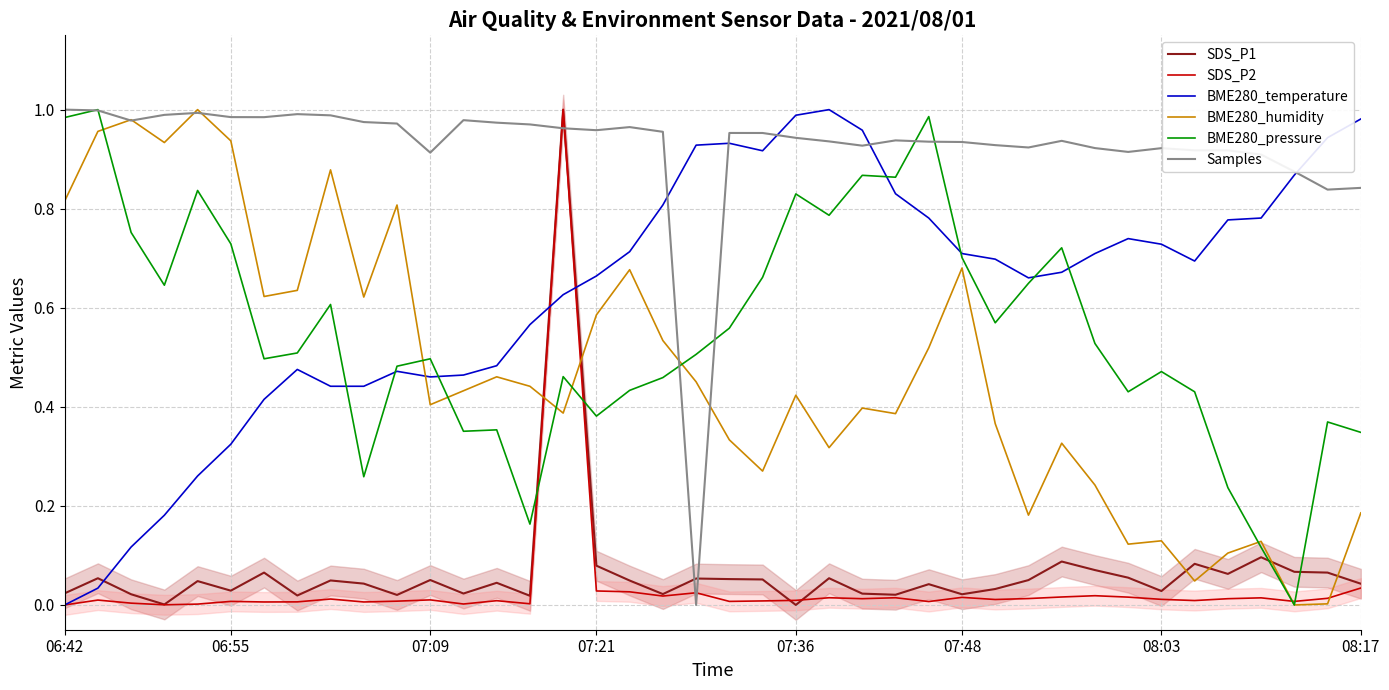

True or false: BME280_temperature has a value of 0.9 at 07:21.

False